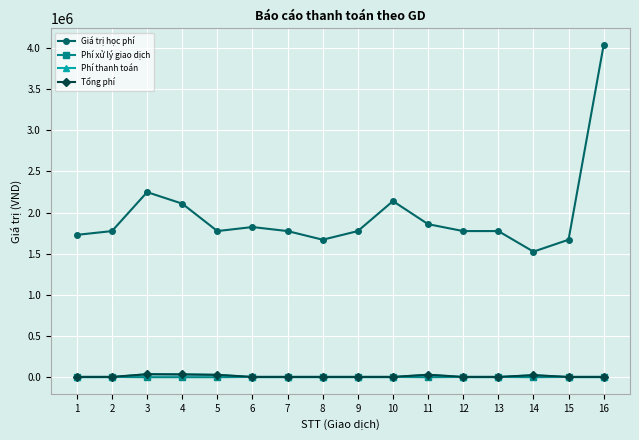

Is the value of Giá trị học phí at 6 greater than the value of Phí thanh toán at 9?

Yes